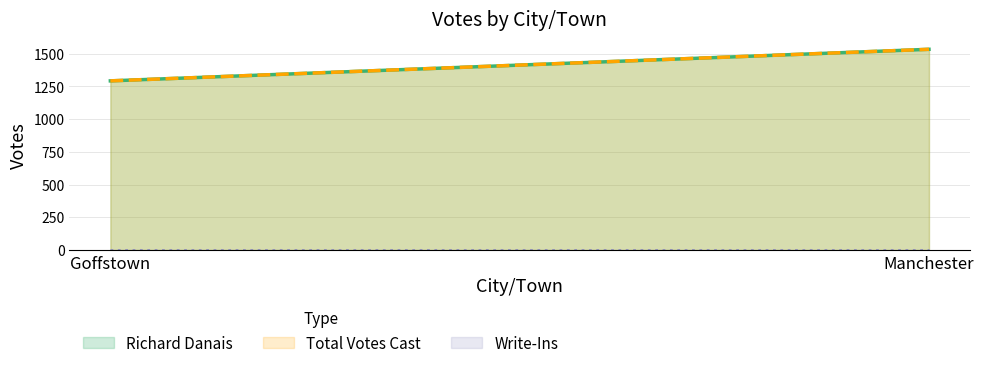

How many lines are shown in the chart?

3